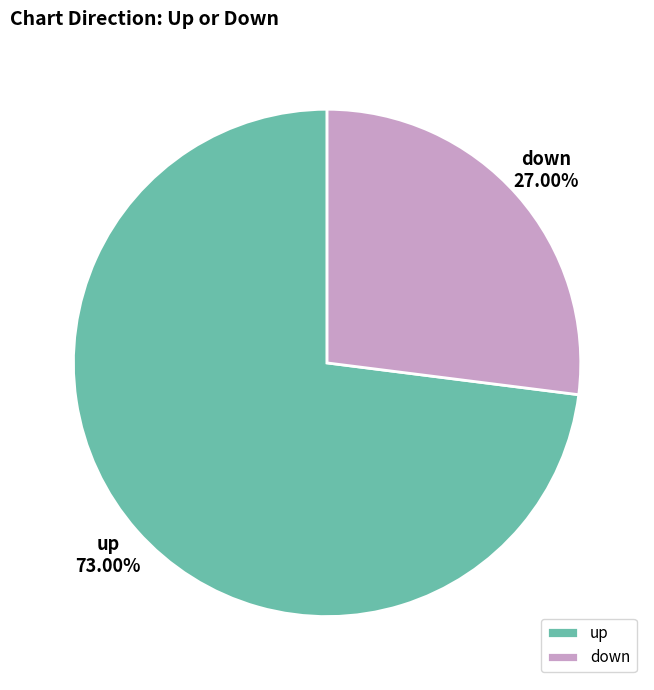

Count the number of slices in the pie.

2